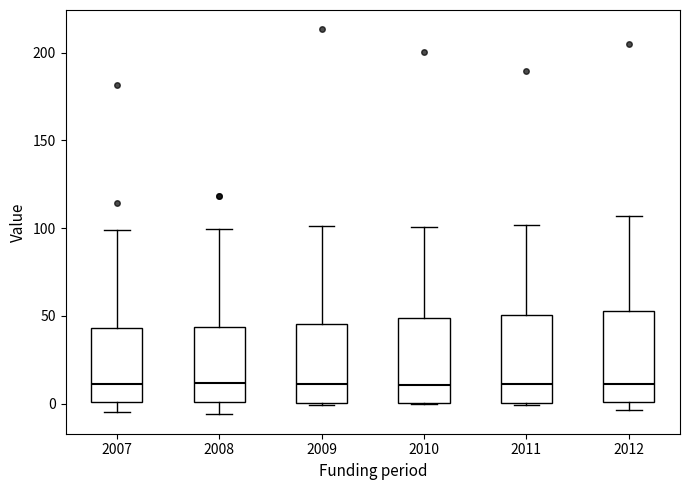

Reading left to right, transcribe this box plot: for each box, give where its median line is, the range the box spans, and where its two whiskers end, as read against the y-axis. The values are not printed on the chart, so give them approximately, as read against the axis.

2007: median 10, box 0 to 45, whiskers -5 to 100
2008: median 10, box 0 to 45, whiskers -5 to 100
2009: median 10, box 0 to 45, whiskers 0 to 100
2010: median 10, box 0 to 50, whiskers 0 to 100
2011: median 10, box 0 to 50, whiskers 0 to 100
2012: median 10, box 0 to 55, whiskers -5 to 105